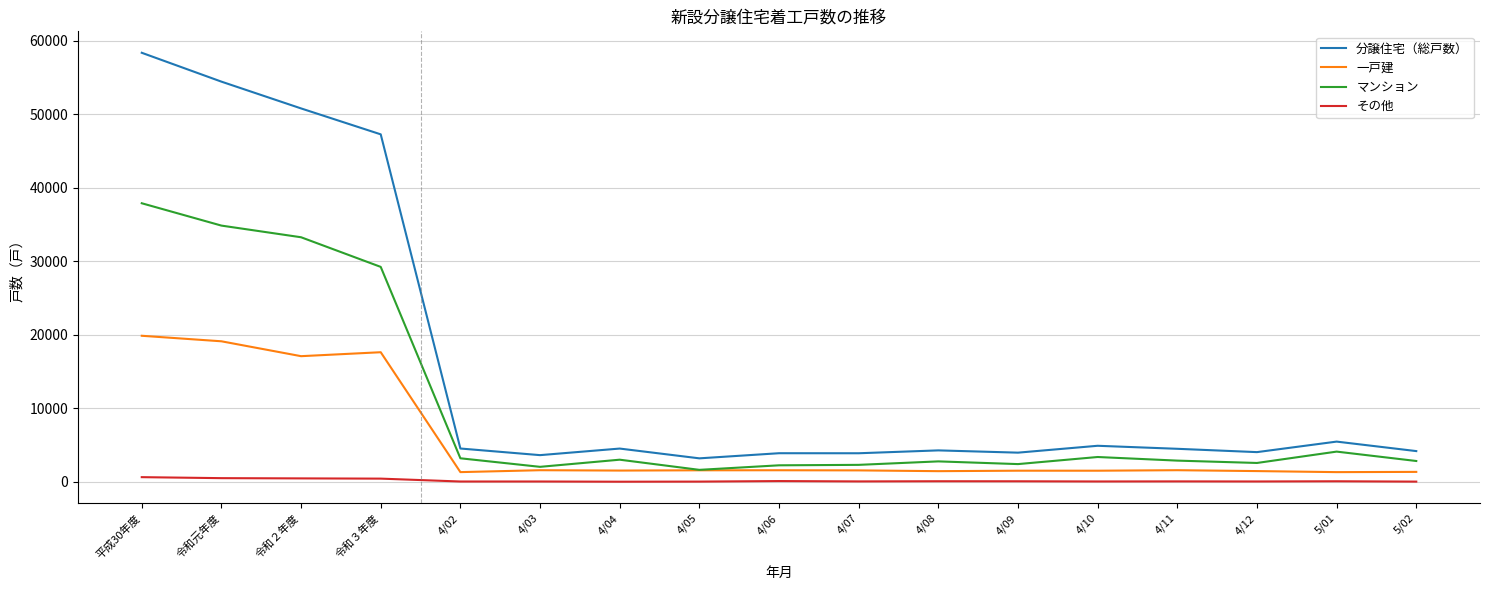

What is the sum of all 分譲住宅（総戸数） values?

265530